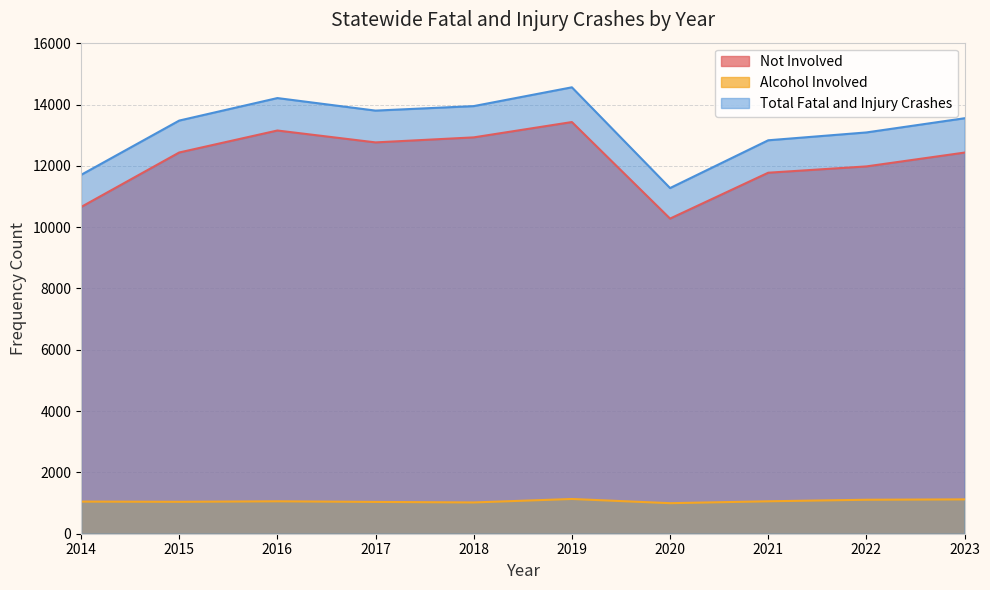

Which series has the largest range (max minus min)?

Total Fatal and Injury Crashes